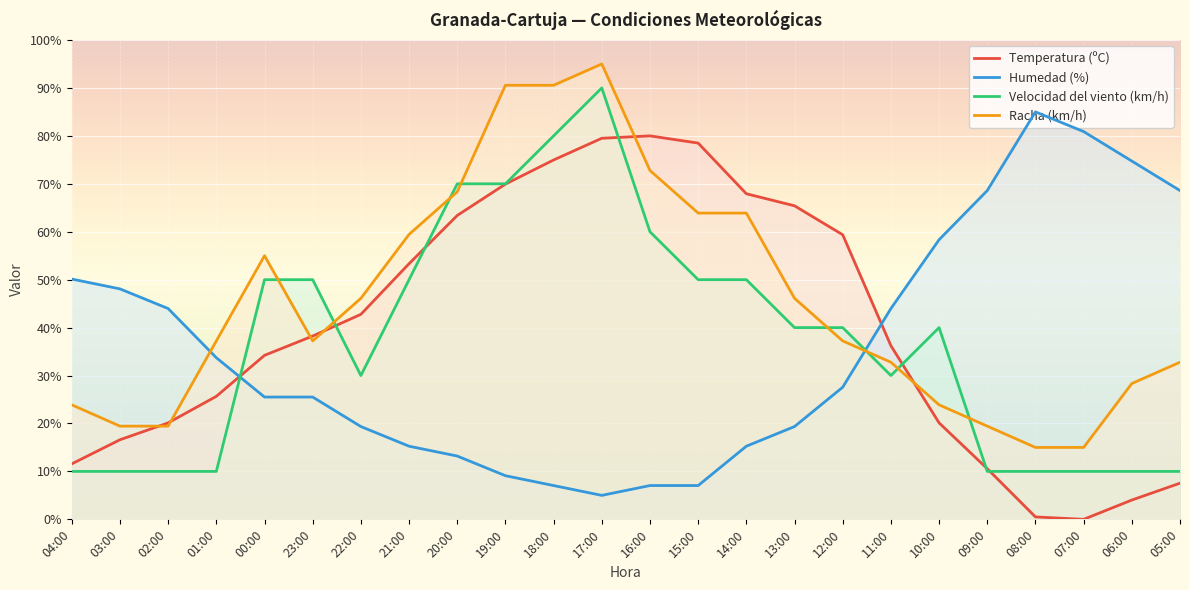

How many values in the Velocidad del viento (km/h) series exceed 40?

10